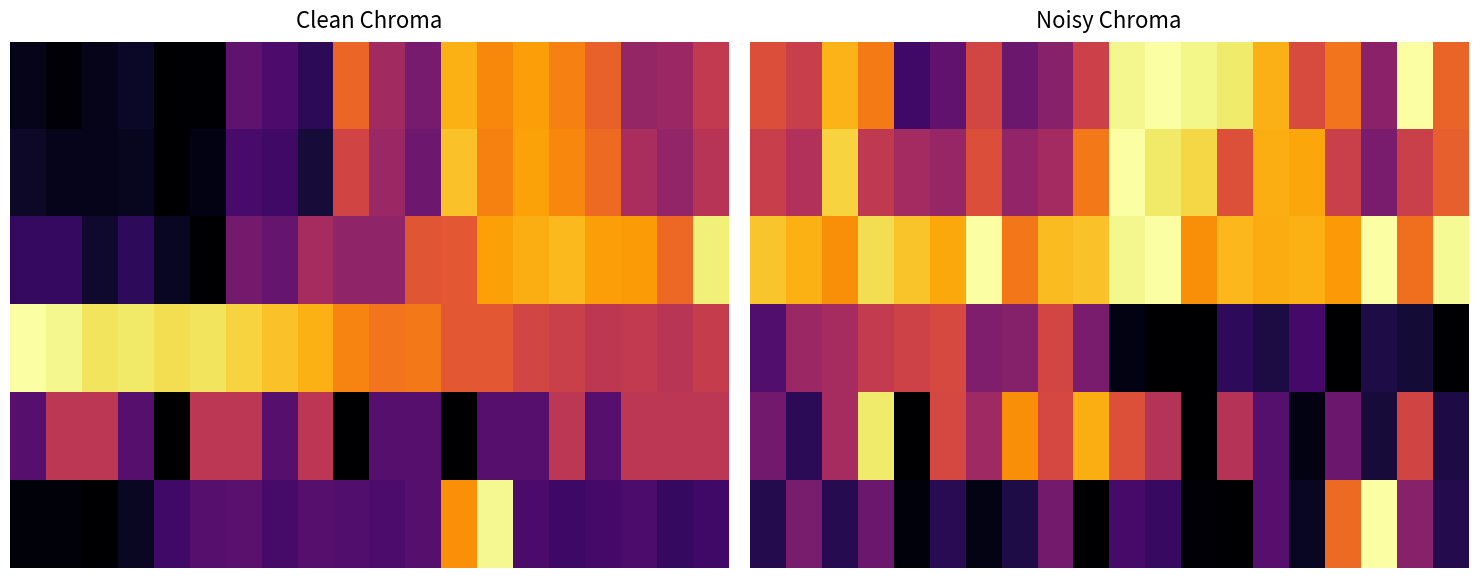

Which category has the highest value across all series?

11